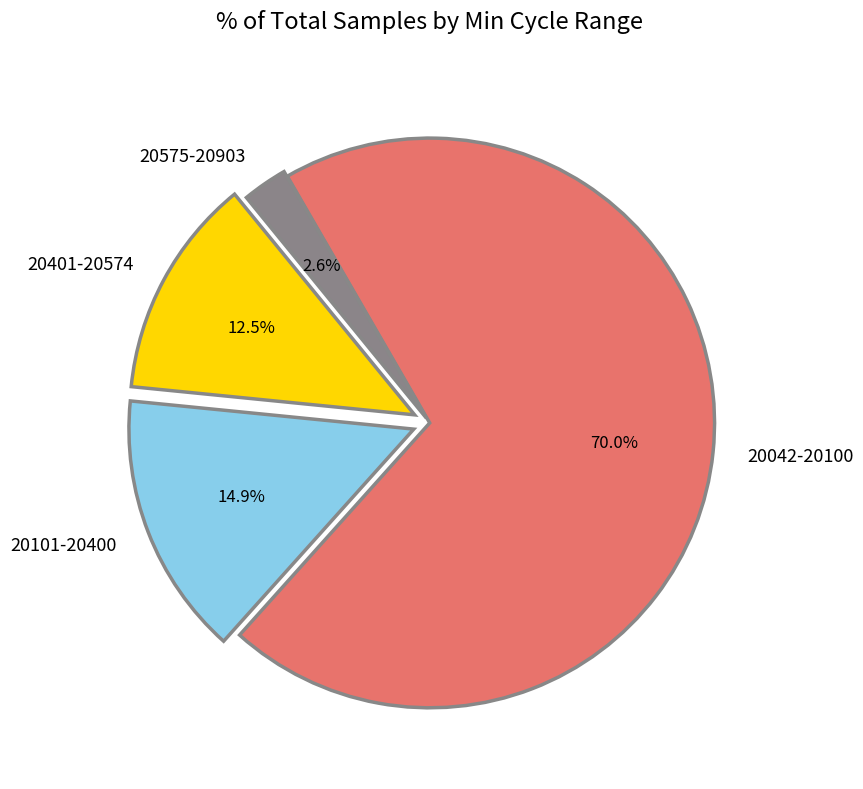

How many segments does this pie chart have?

4